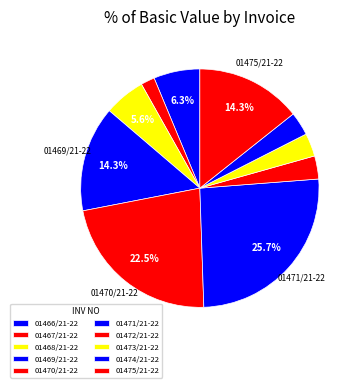

Count the number of slices in the pie.

10